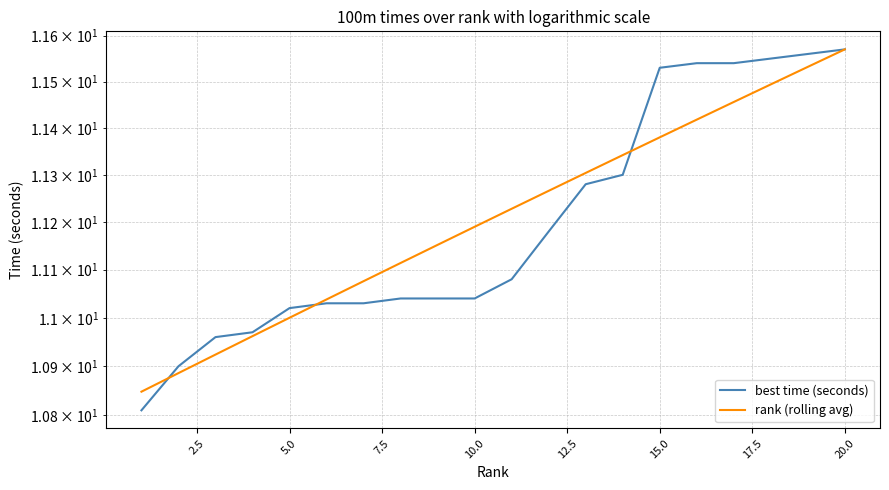

Is the value of rank (rolling avg) at 13 greater than the value of best time (seconds) at 5.0?

Yes